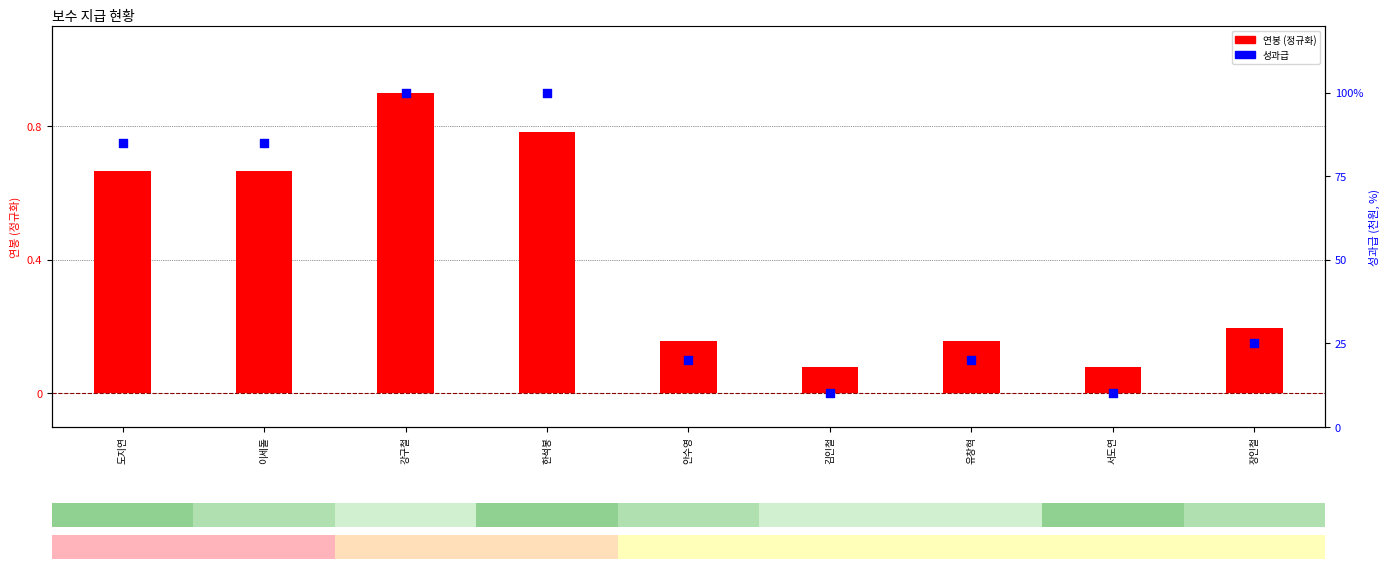

What is the change in value from 도지연 to 서도연?

-75.0